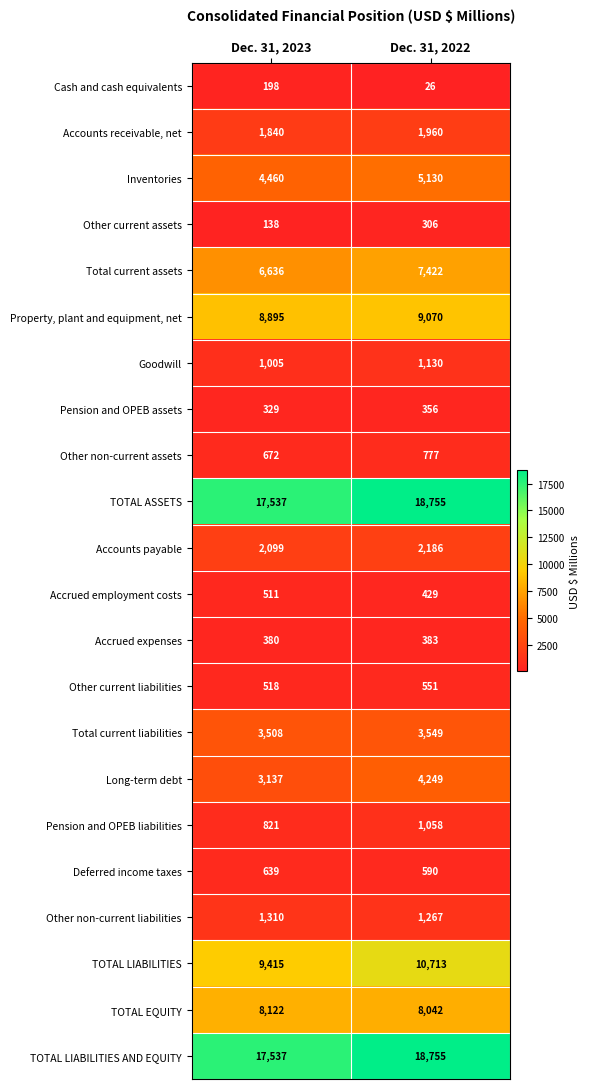

At how many categories does at least one series exceed 7105?

2